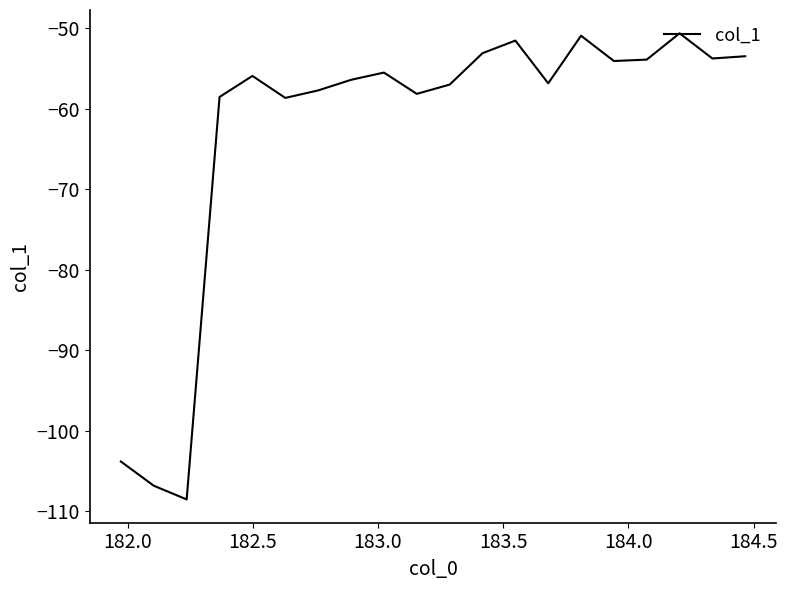

What is the minimum value shown in the chart?

-108.5